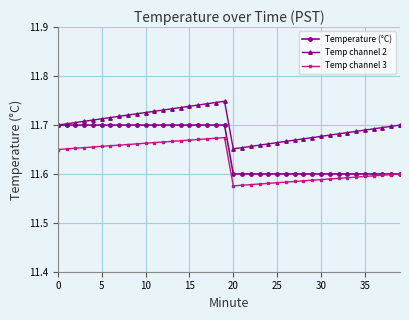

Which series has the largest total across all categories?

Temp channel 2